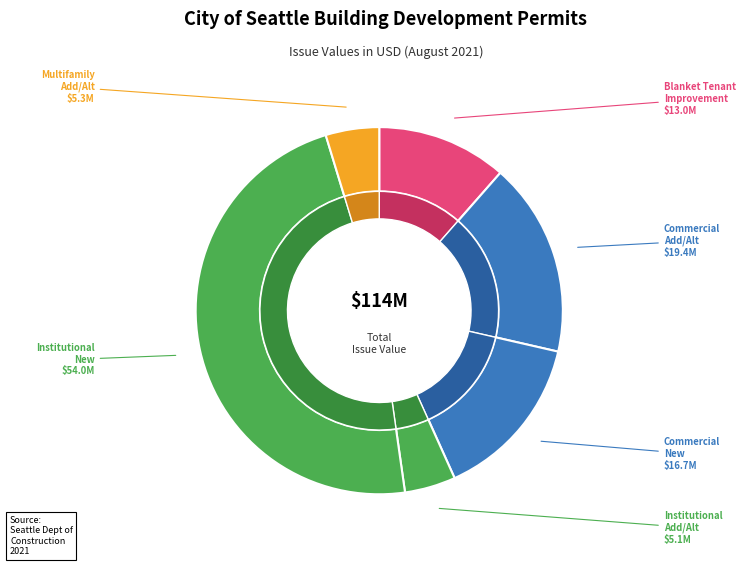

Which slice is the smallest?

Construction Permit-Institutional-Add/Alt